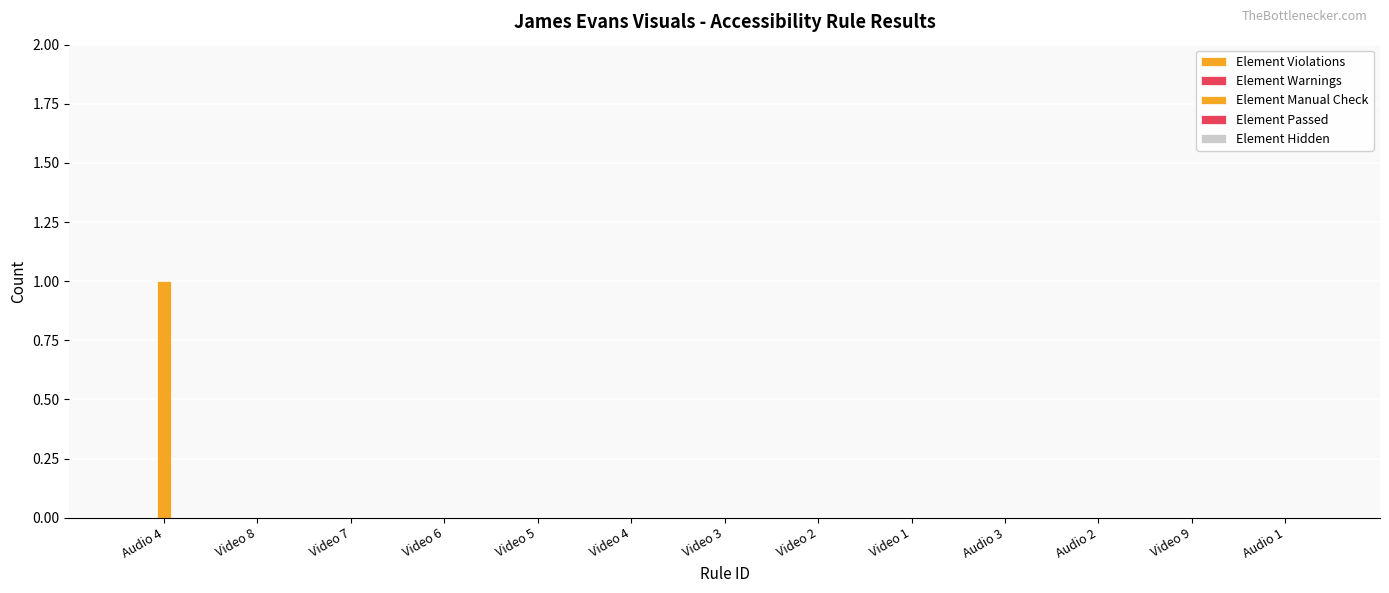

Reading right to left, what are all the values shown in this chart?

Element Violations: 0	0	0	0	0	0	0	0	0	0	0	0	0
Element Warnings: 0	0	0	0	0	0	0	0	0	0	0	0	0
Element Manual Check: 0	0	0	0	0	0	0	0	0	0	0	0	1
Element Passed: 0	0	0	0	0	0	0	0	0	0	0	0	0
Element Hidden: 0	0	0	0	0	0	0	0	0	0	0	0	0